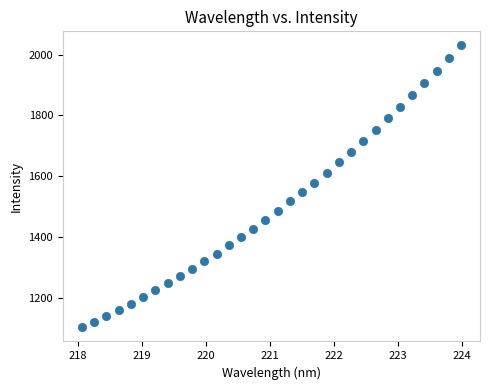

What is the range of Y values (max minus min)?

928.0